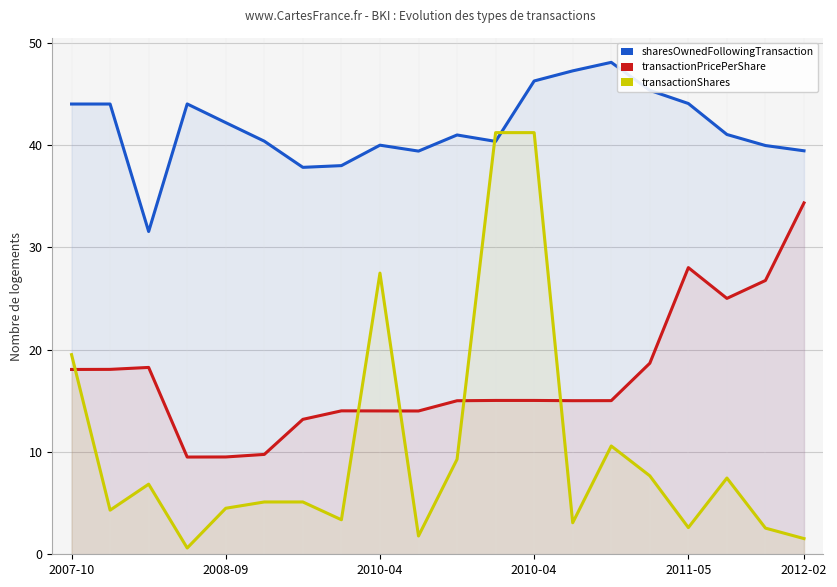

The sharesOwnedFollowingTransaction series shows 57.1 at 7. True or false?

False